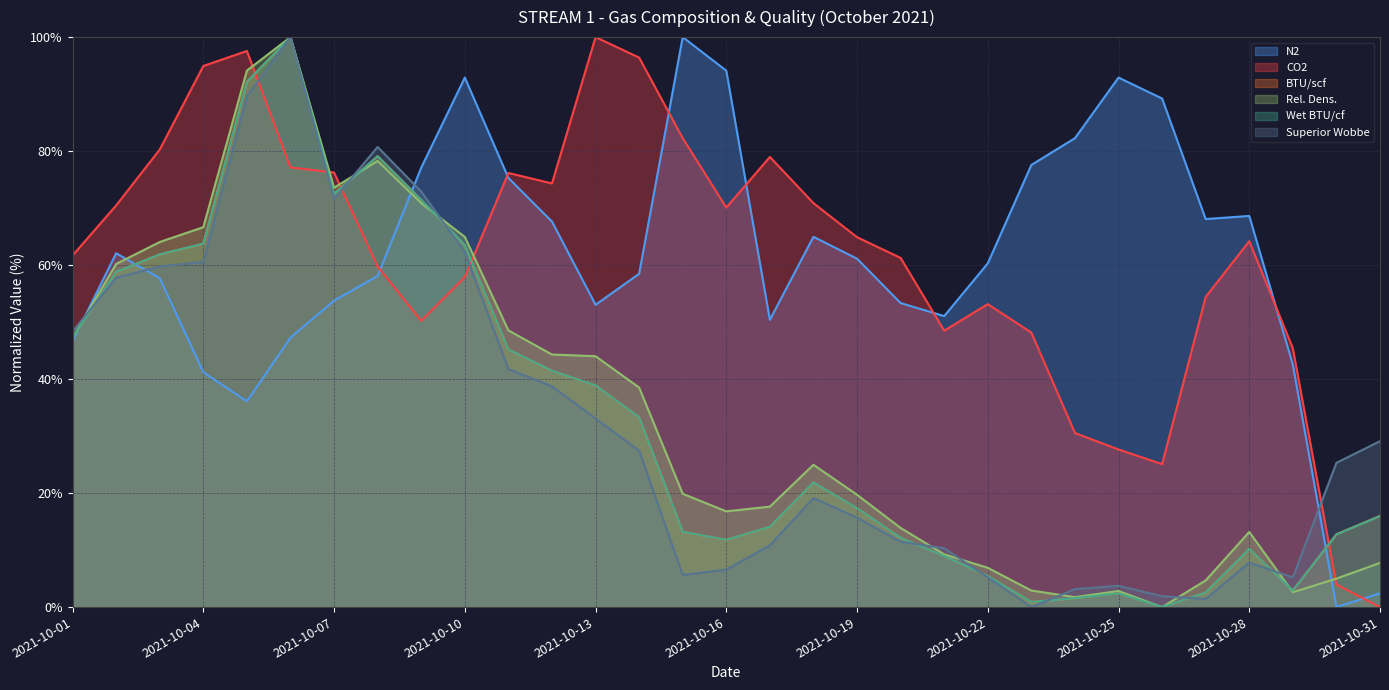

In N2, how many points are higher than both neighbors (excluding endpoints)?

6